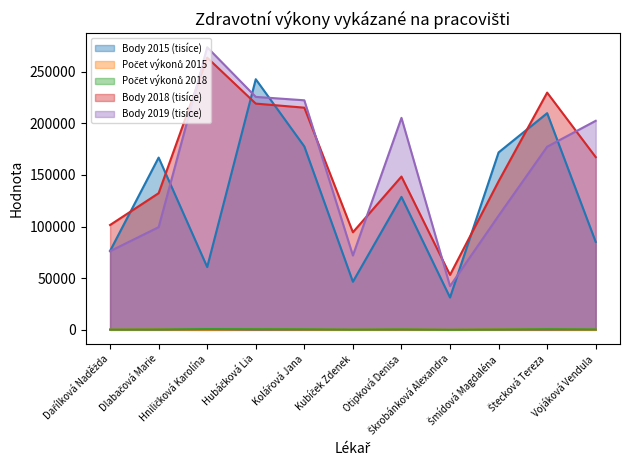

What is the label of the 1st point from the right?

Vojáková Vendula